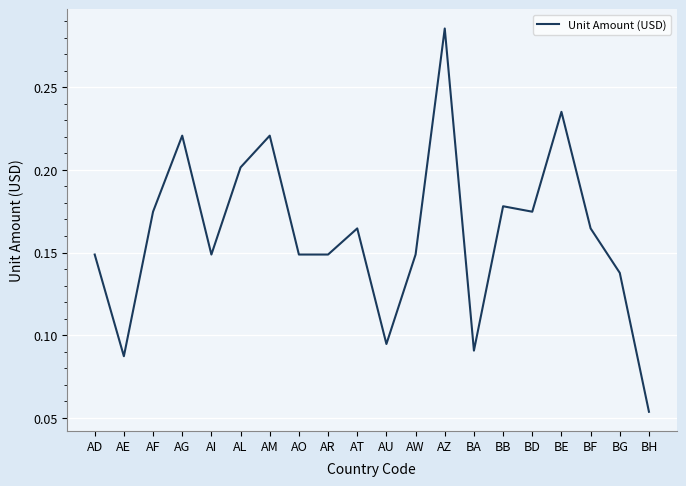

The value at BB is 0.2. True or false?

True